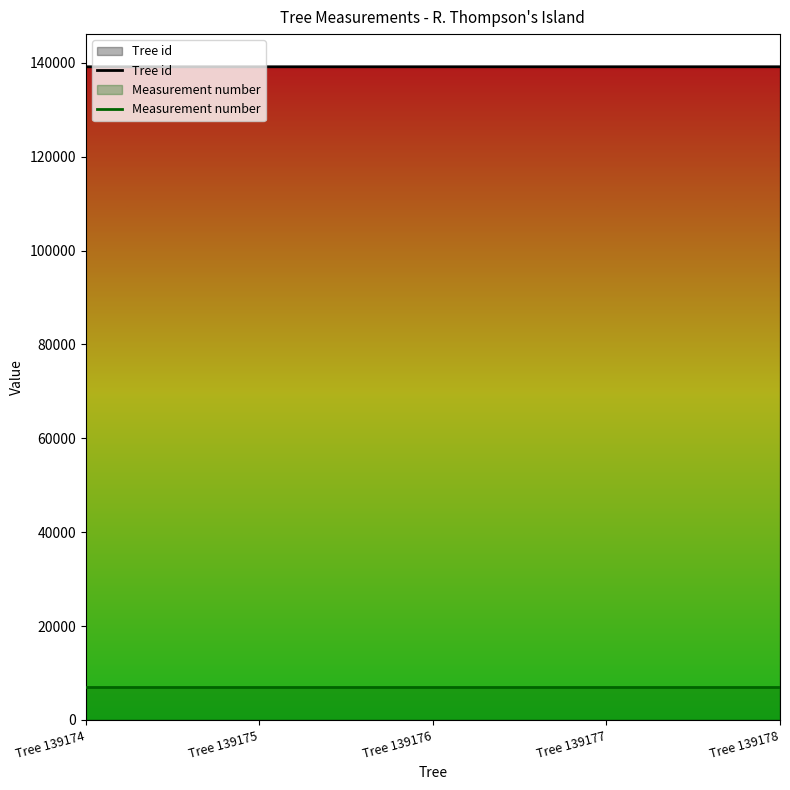

What is the sum of the Tree id values at Tree 139175 and Tree 139178?

278353.0